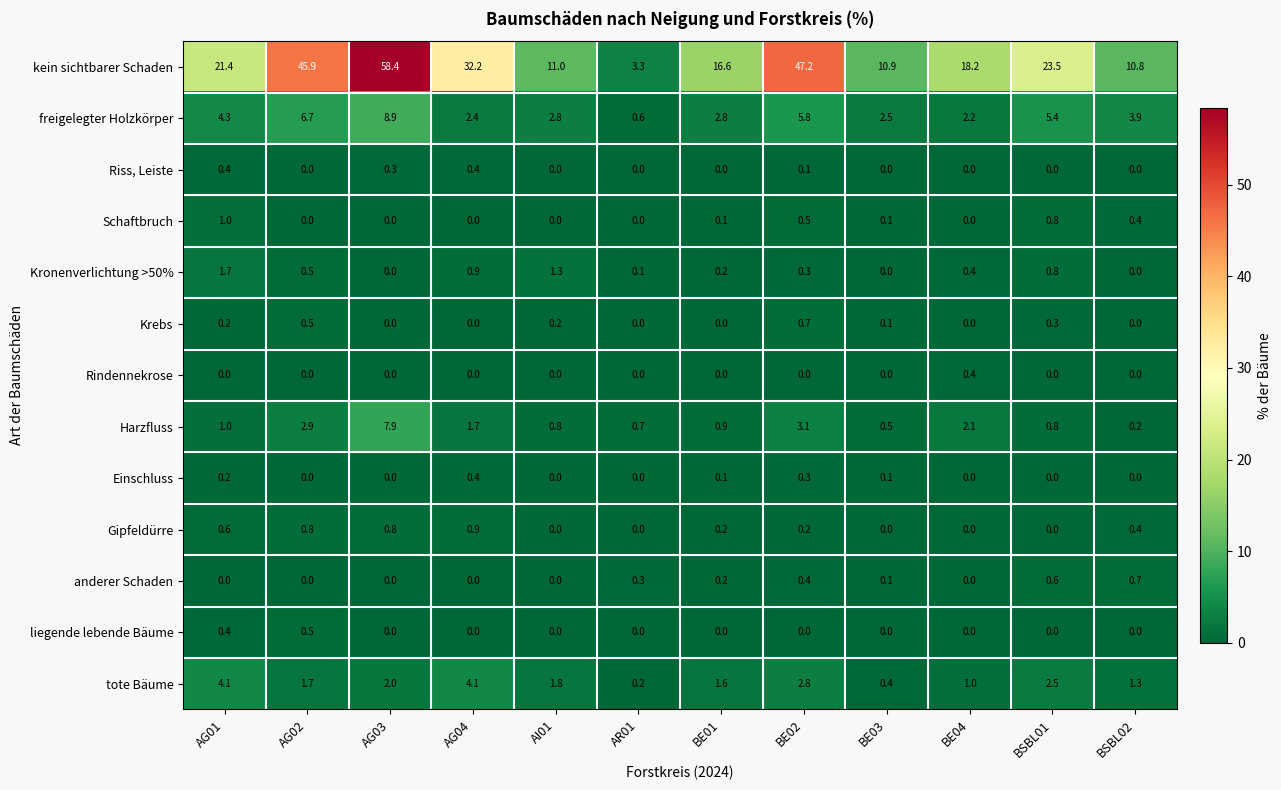

How many categories are shown in the chart?

12